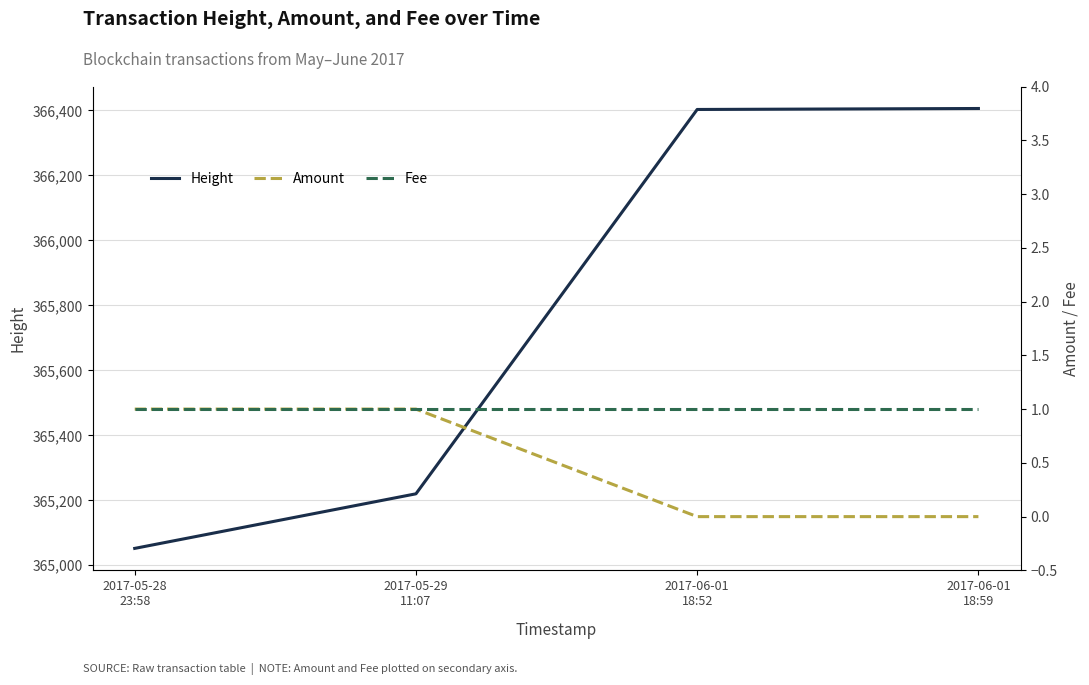

True or false: Amount has more than 1 points higher than both neighbors.

False